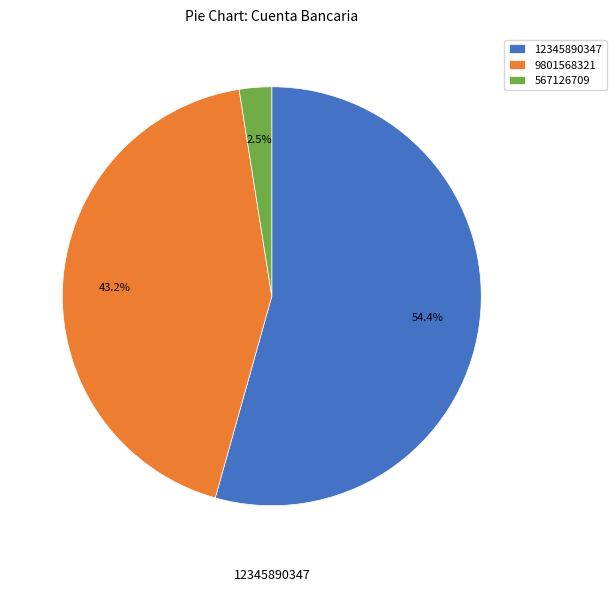

Rank the categories by value from highest to lowest.

12345890347, 9801568321, 567126709